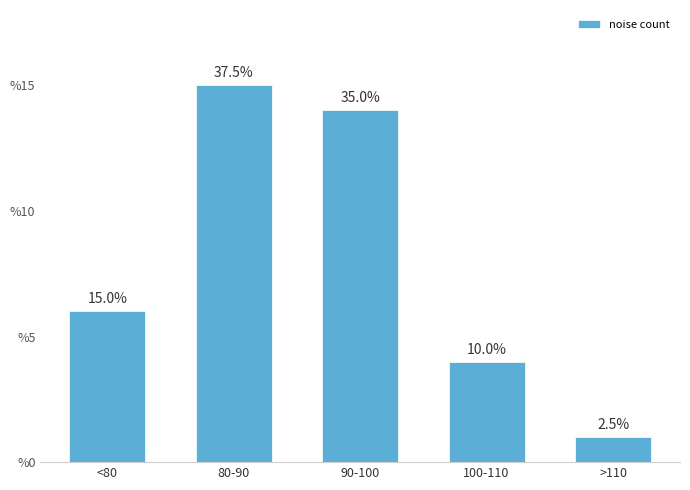

Approximately how many times larger is the value at 80-90 compared to <80?

2.5